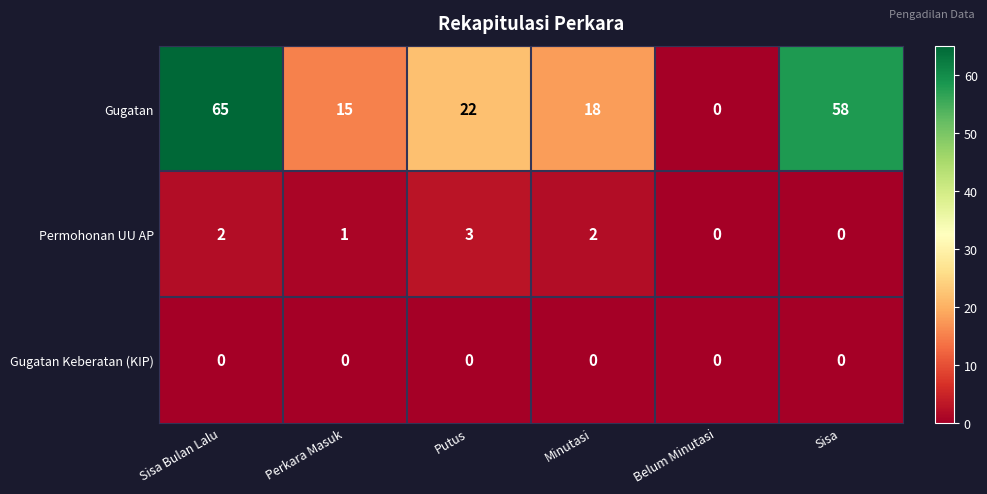

How many data points does each series have?

6